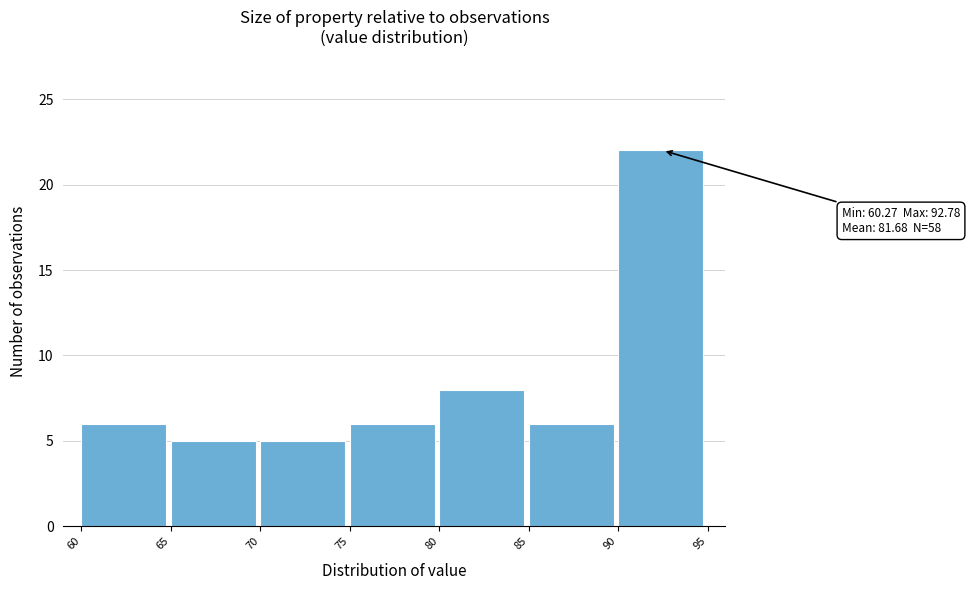

Which range on the x-axis has the tallest bar?

90 to 95